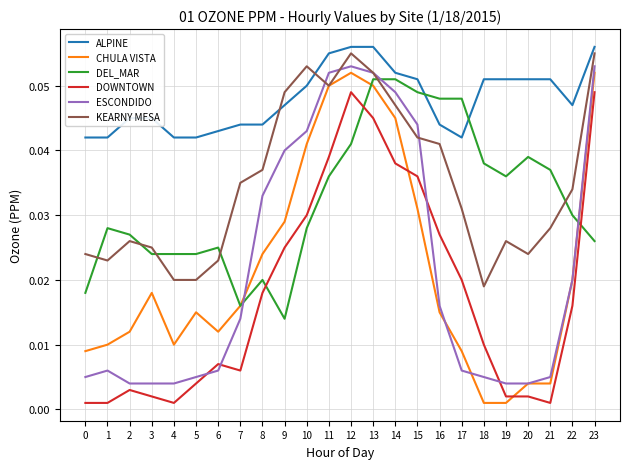

How many intersections are there between DEL_MAR and ALPINE?

2